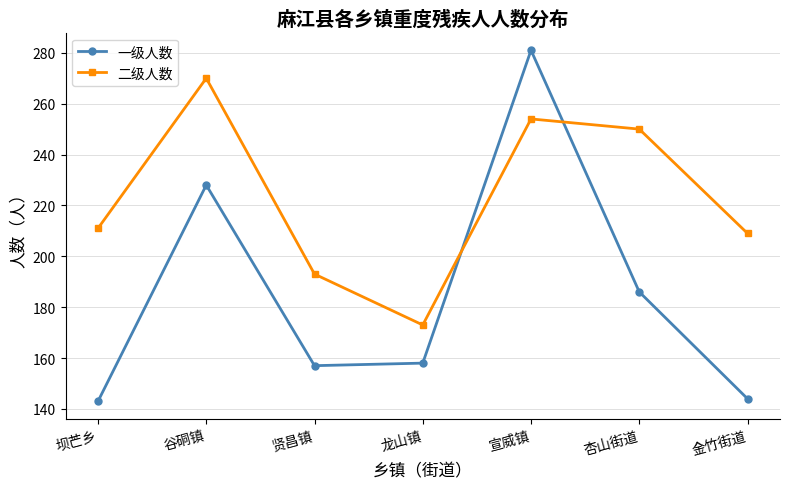

At which label does 二级人数 reach its minimum?

龙山镇